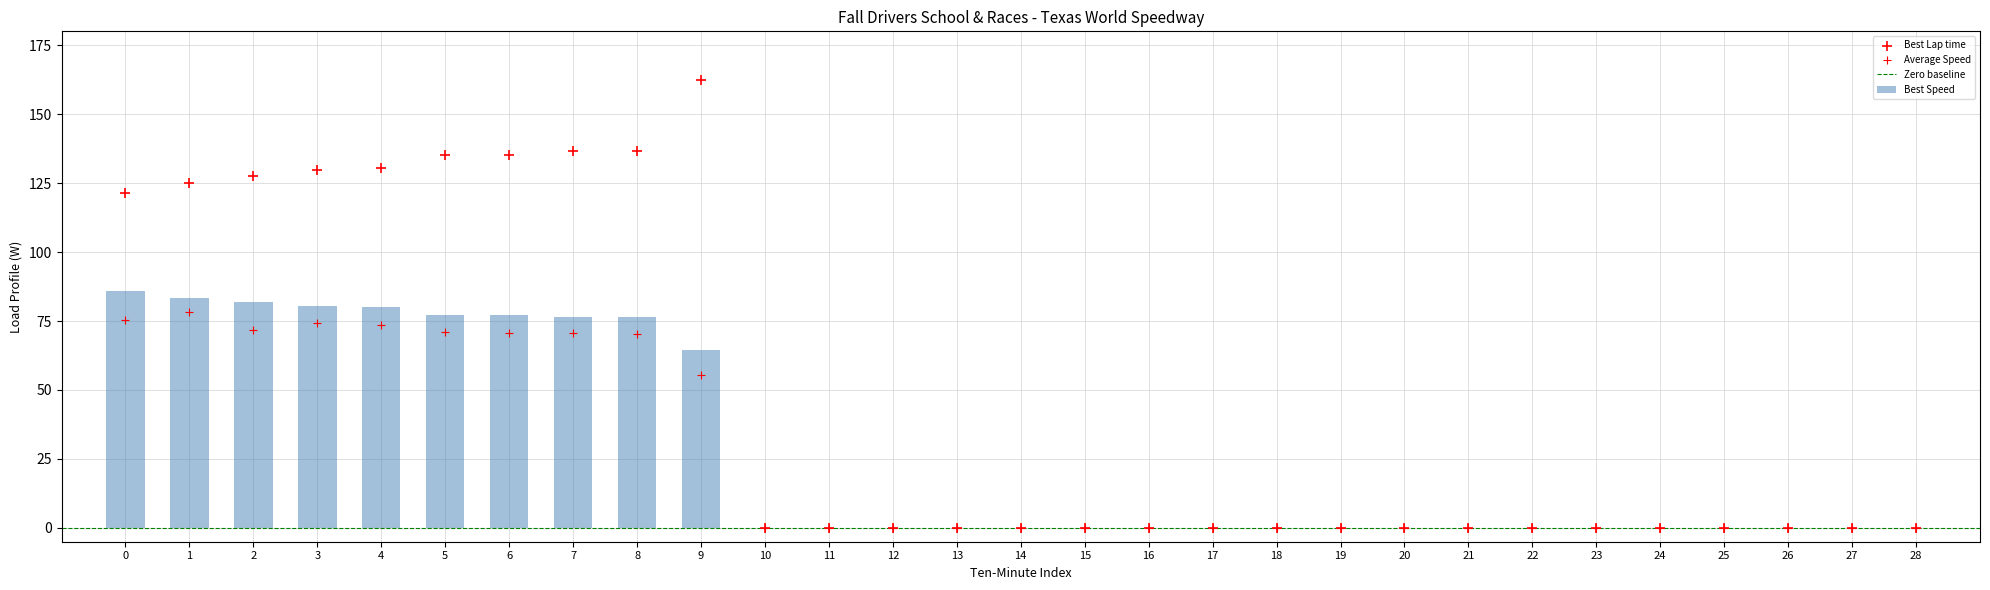

What is the highest value of the Best Speed series?

86.0